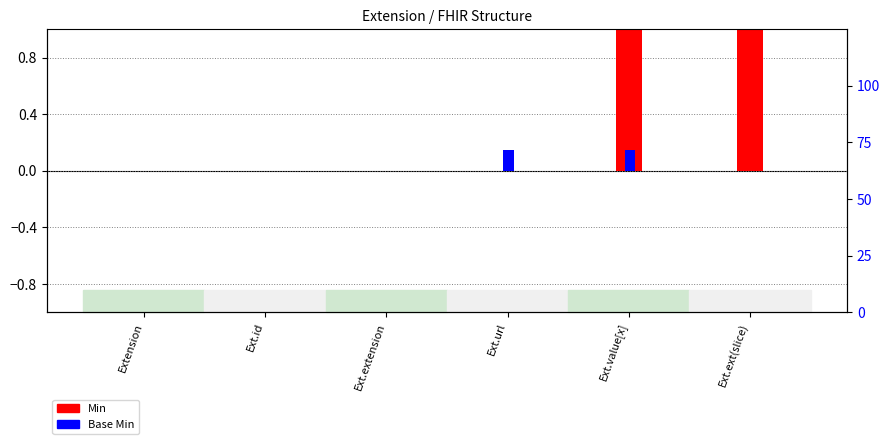

At which label is Base Min closest to 0?

Extension